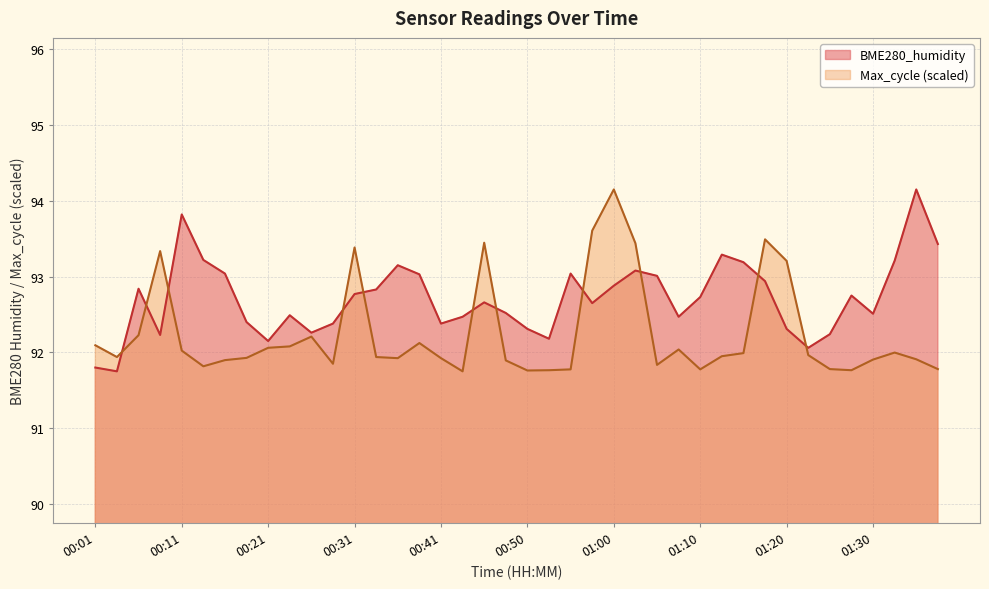

What is the highest value of the Max_cycle series?

94.2